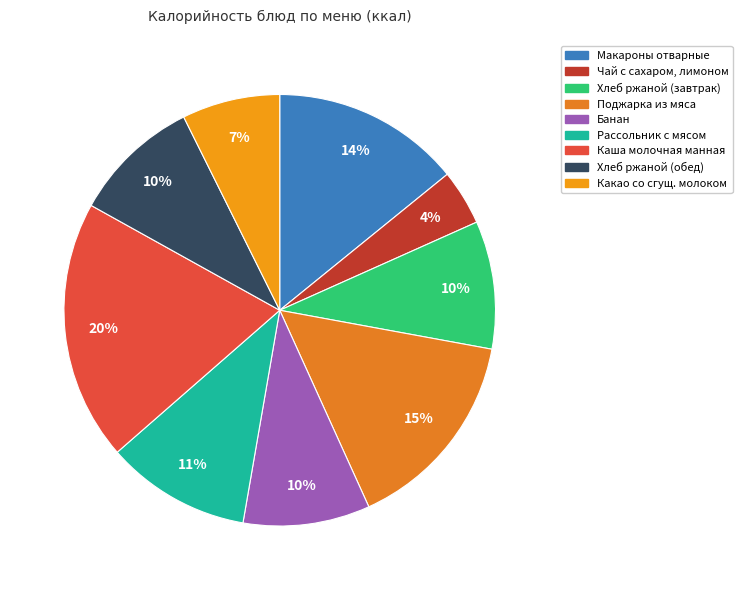

What is the ratio of the value at Банан to the value at Хлеб ржаной (обед)?

1.0